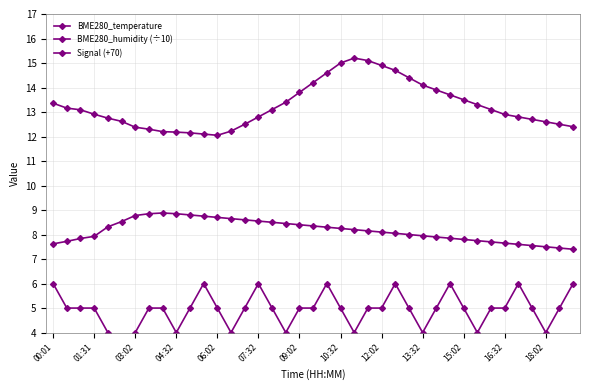

Which series has the widest spread of values?

BME280_temperature